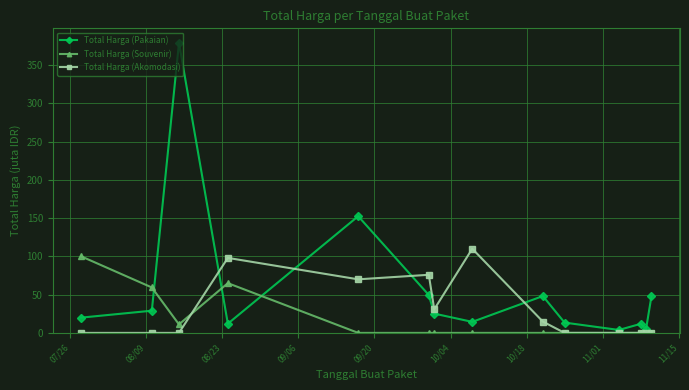

What is the highest value of the Total Harga (Pakaian) series?

379.1